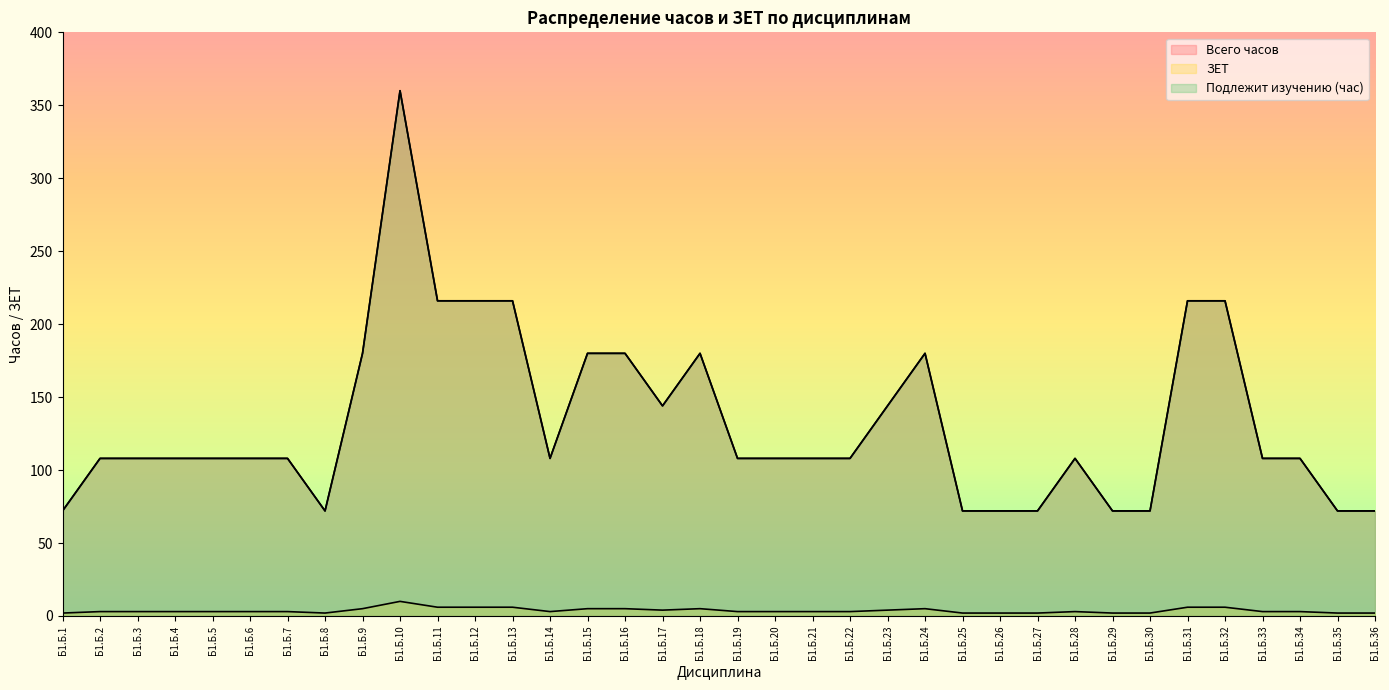

List the labels in order of Всего часов value, smallest first.

Б1.Б.1, Б1.Б.8, Б1.Б.25, Б1.Б.26, Б1.Б.27, Б1.Б.29, Б1.Б.30, Б1.Б.35, Б1.Б.36, Б1.Б.2, Б1.Б.3, Б1.Б.4, Б1.Б.5, Б1.Б.6, Б1.Б.7, Б1.Б.14, Б1.Б.19, Б1.Б.20, Б1.Б.21, Б1.Б.22, Б1.Б.28, Б1.Б.33, Б1.Б.34, Б1.Б.17, Б1.Б.23, Б1.Б.9, Б1.Б.15, Б1.Б.16, Б1.Б.18, Б1.Б.24, Б1.Б.11, Б1.Б.12, Б1.Б.13, Б1.Б.31, Б1.Б.32, Б1.Б.10